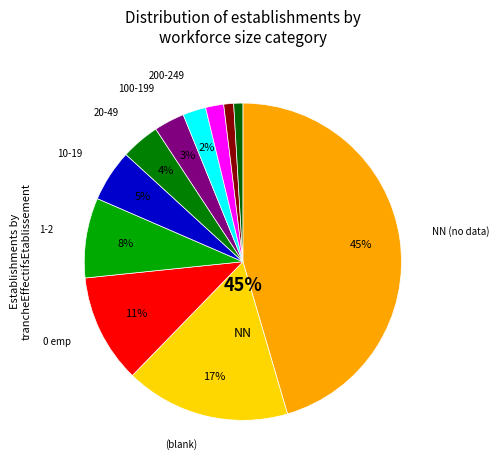

Which category has the biggest portion of the pie?

NN